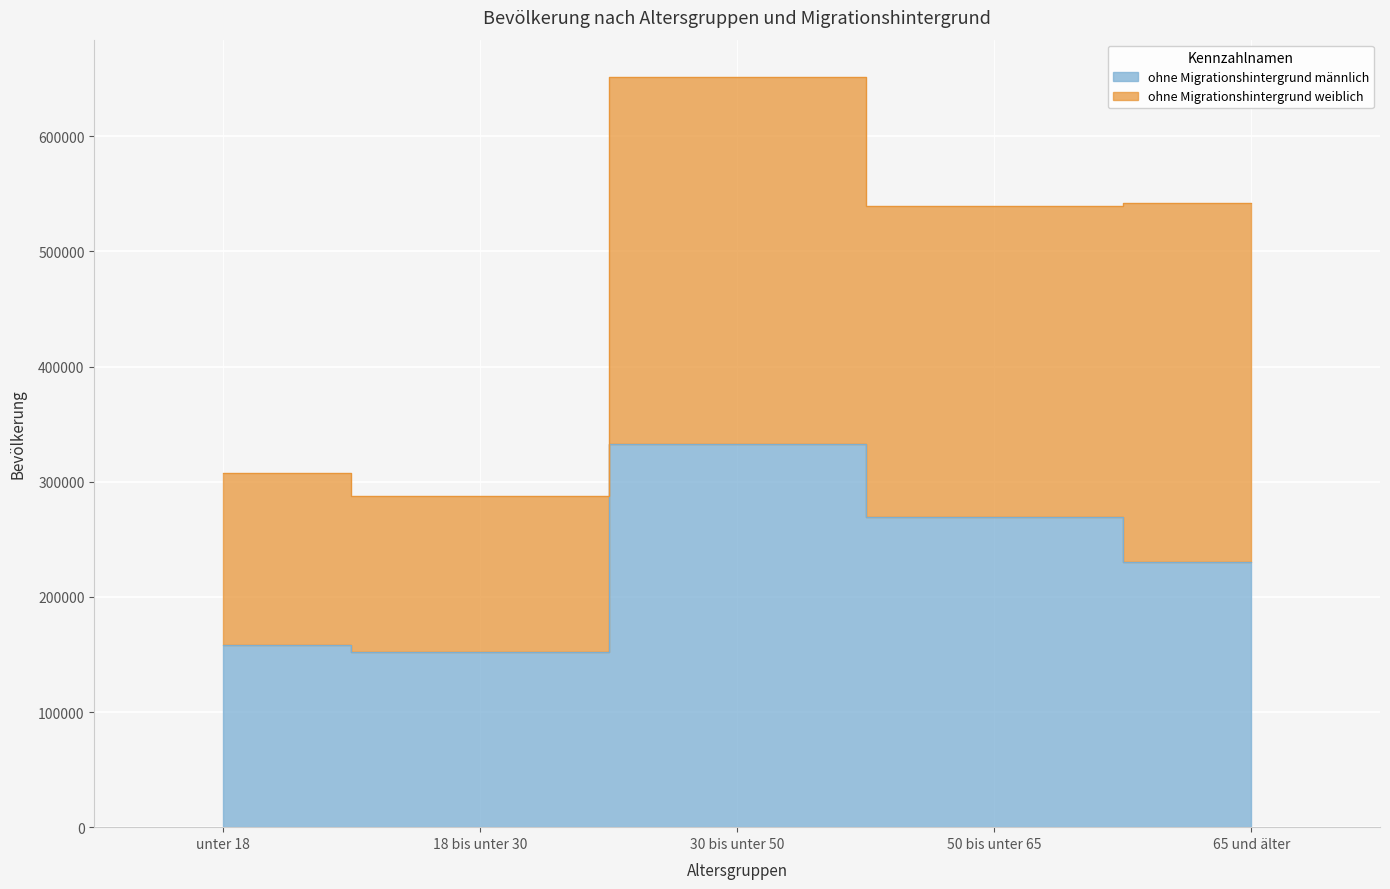

What is the change in value from 30 bis unter 50 to 65 und älter?

-101930